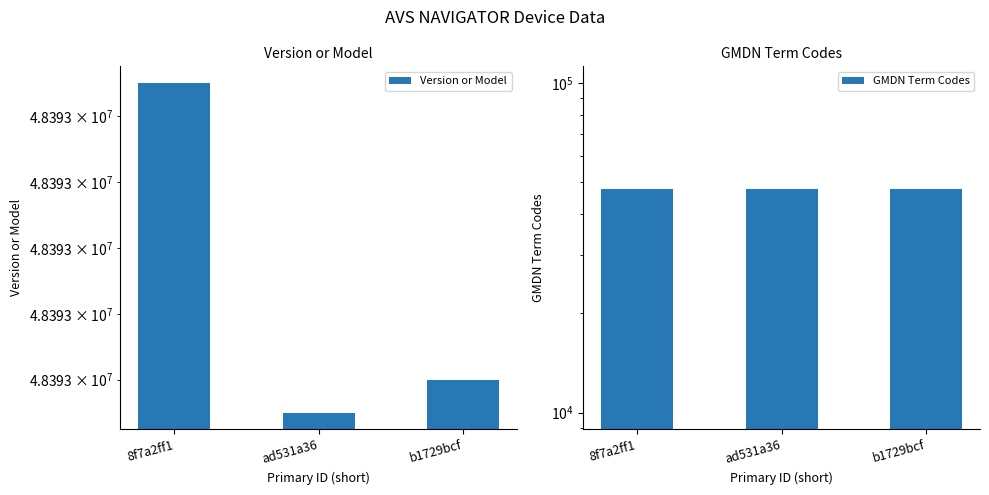

Reading left to right, what are all the values shown in this chart?

Version or Model: 48393013	48393003	48393004
GMDN Term Codes: 47743	47743	47743